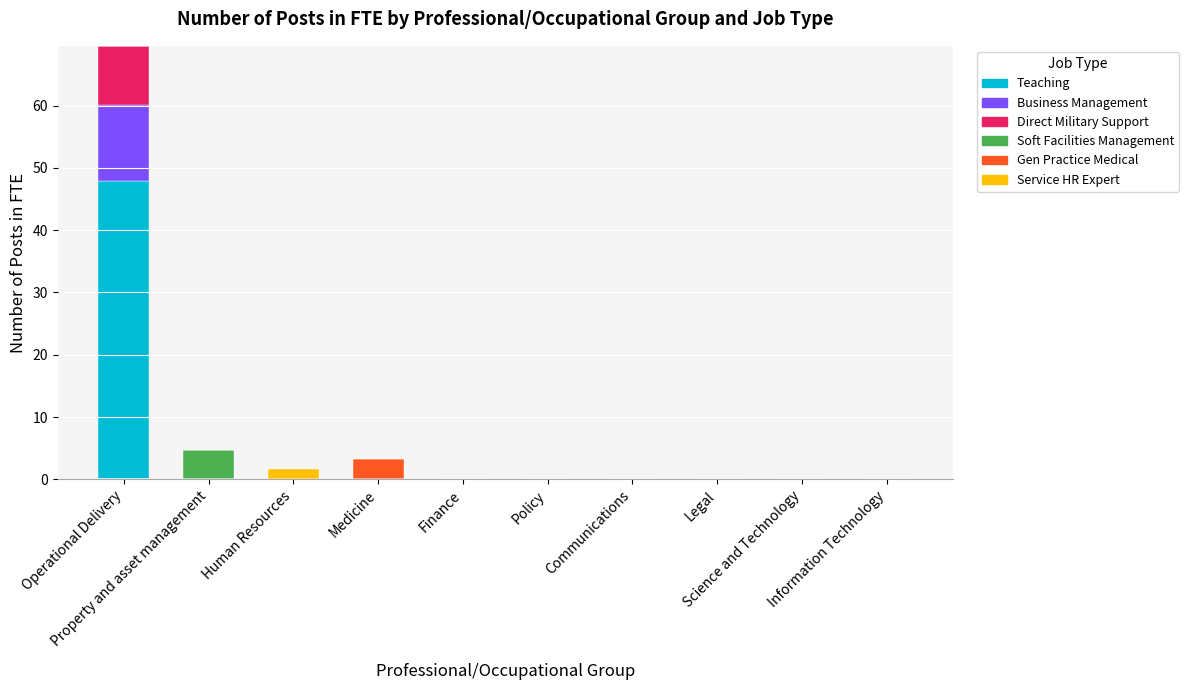

Count the number of categories in the chart.

10